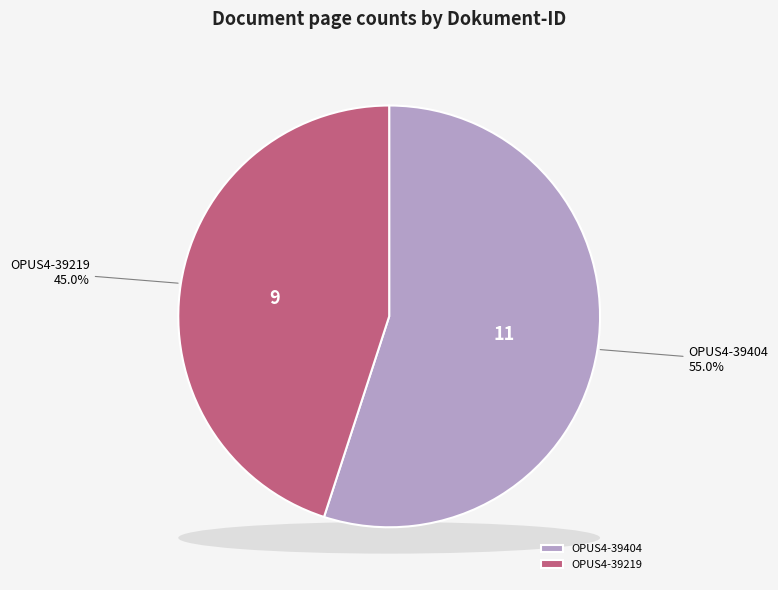

The OPUS4-39404 slice represents 55% of the pie. True or false?

True